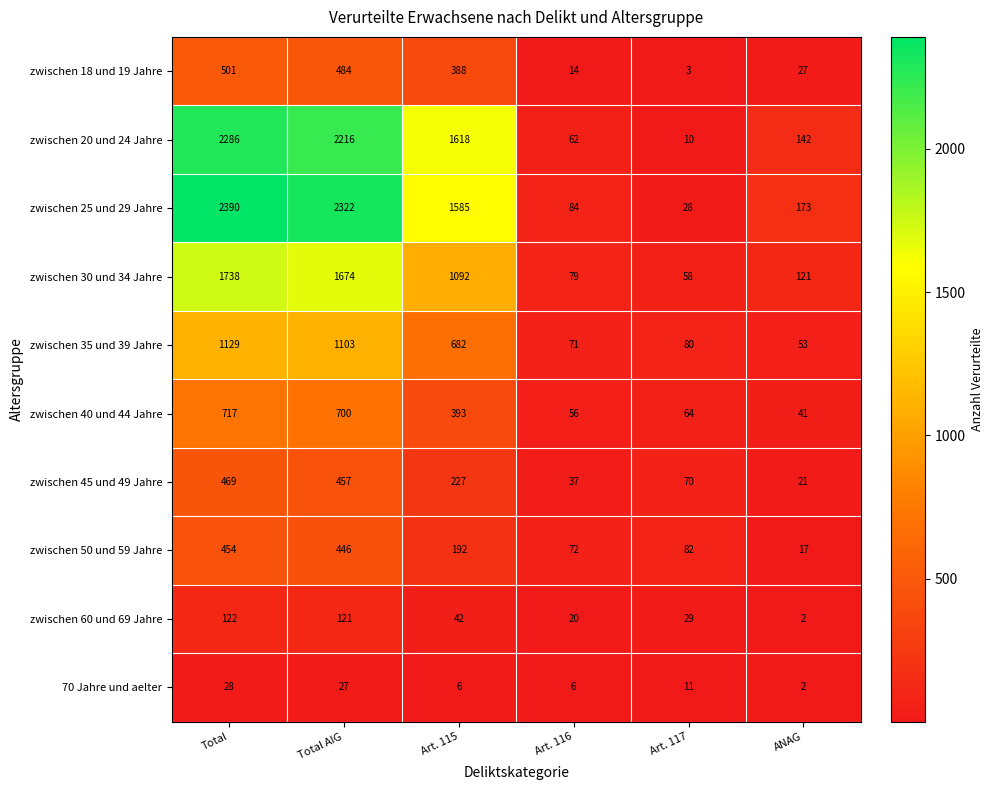

Which series has the largest total across all categories?

zwischen 25 und 29 Jahre